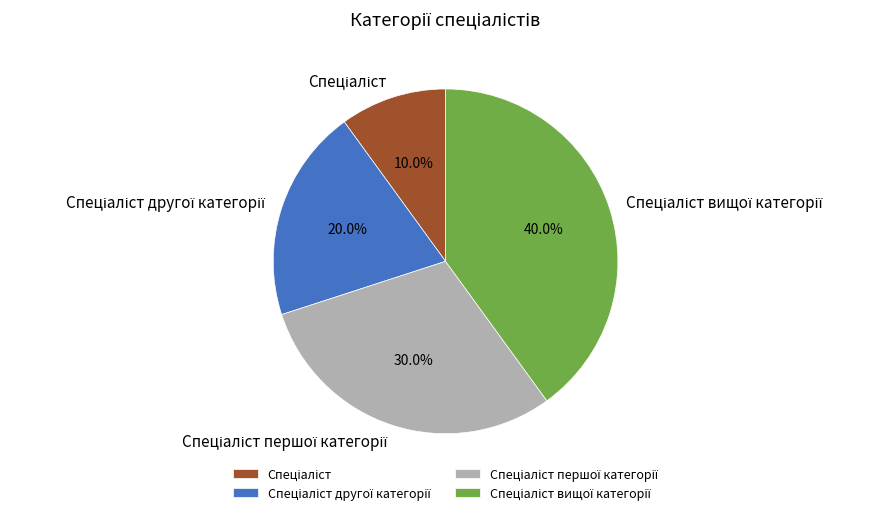

Is there any slice that represents more than half of the pie?

No